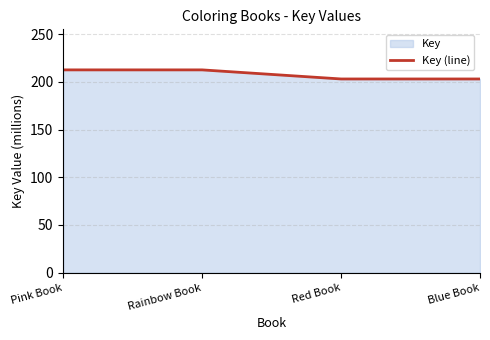

Reading left to right, extract all data points from this chart.

Pink Book=212.7	Rainbow Book=212.7	Red Book=203.1	Blue Book=203.1